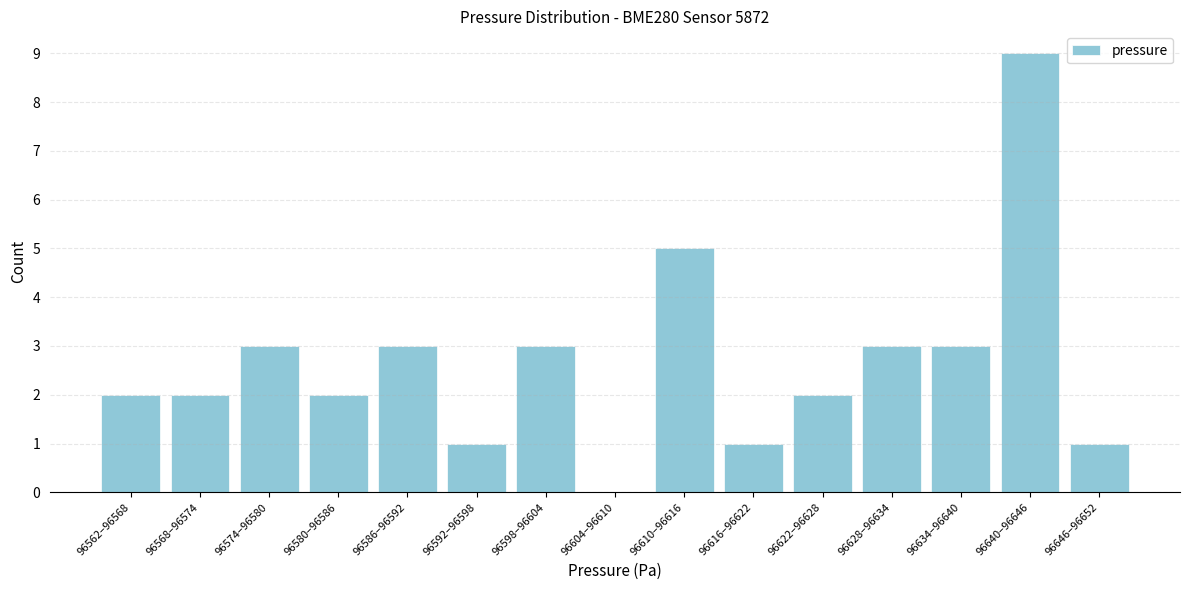

Reading right to left, extract all data points from this chart.

96646–96652=1	96640–96646=9	96634–96640=3	96628–96634=3	96622–96628=2	96616–96622=1	96610–96616=5	96604–96610=0	96598–96604=3	96592–96598=1	96586–96592=3	96580–96586=2	96574–96580=3	96568–96574=2	96562–96568=2